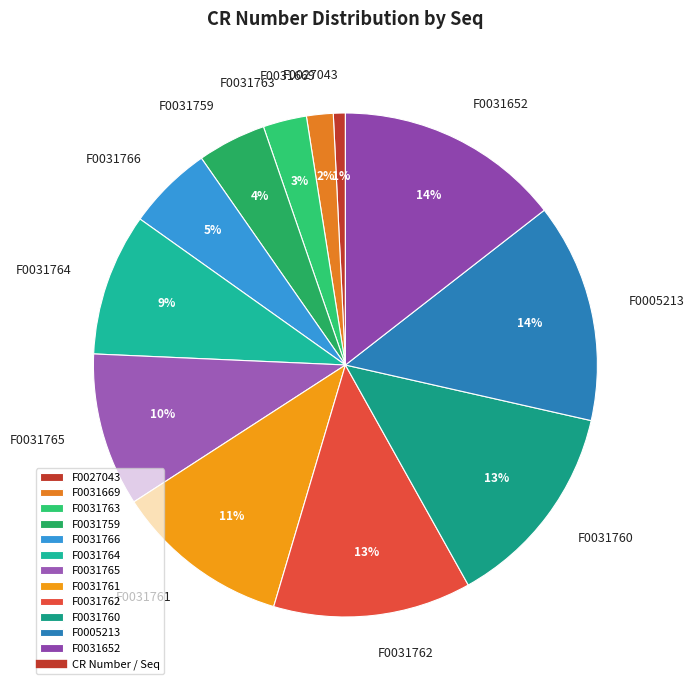

To the nearest percent, what portion does F0027043 represent?

1%